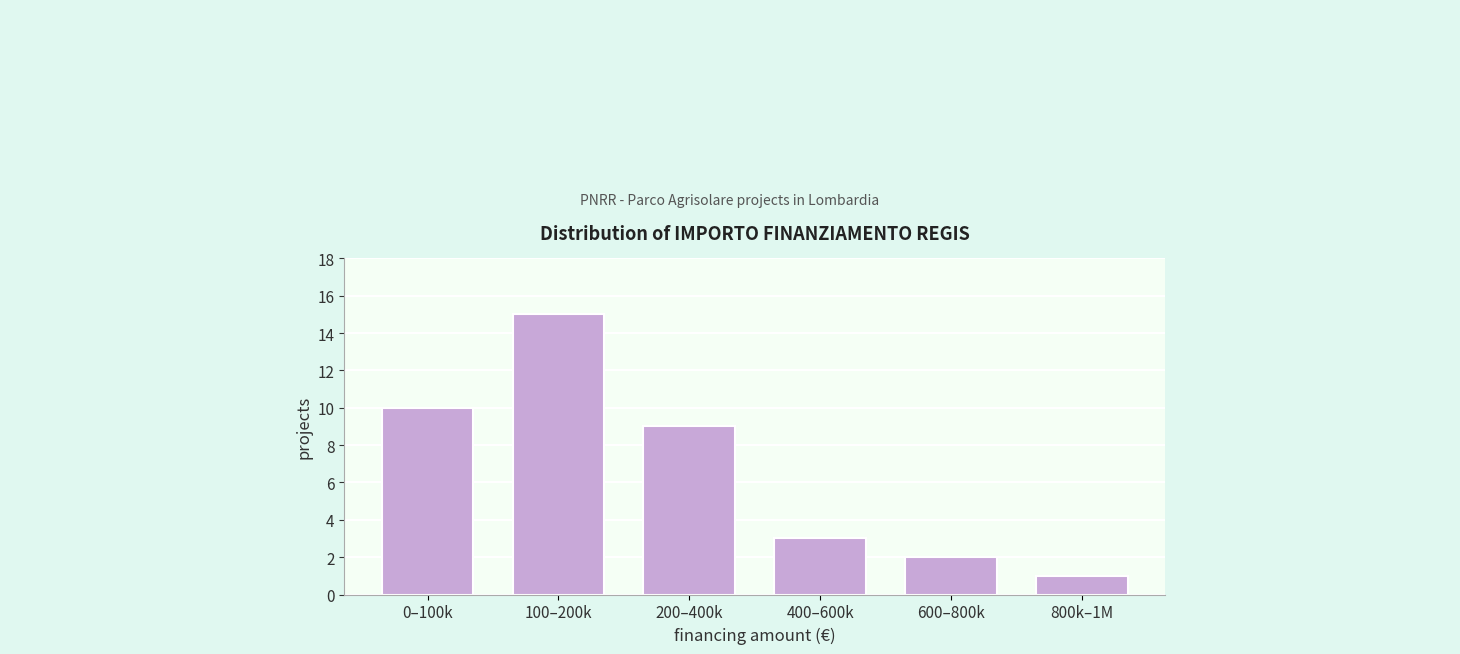

Reading right to left, transcribe all the data shown in this chart.

800k–1M=1	600–800k=2	400–600k=3	200–400k=9	100–200k=15	0–100k=10